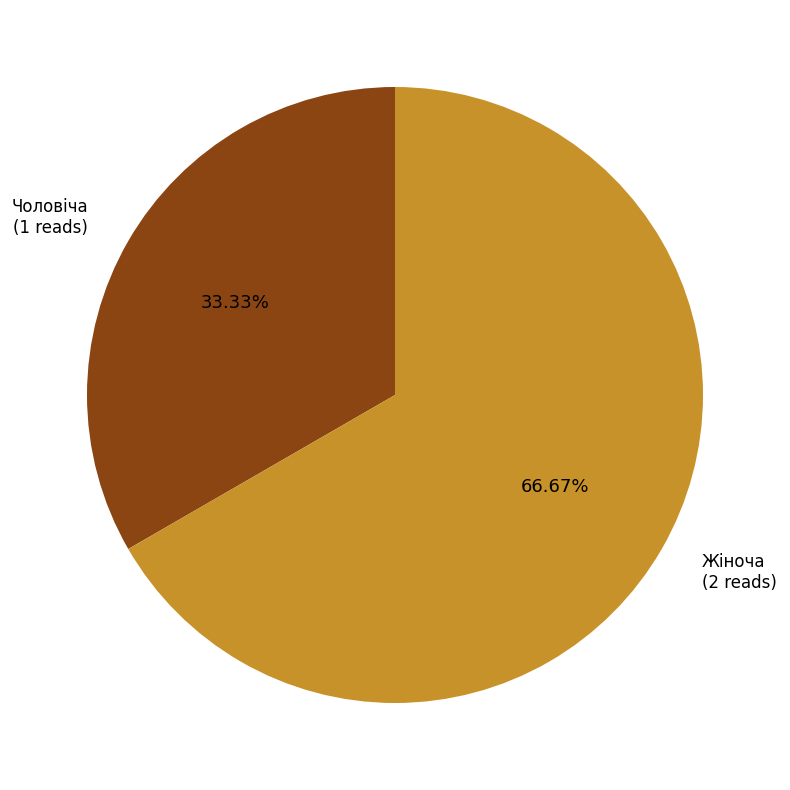

Between Чоловіча and Жіноча, which is larger?

Жіноча